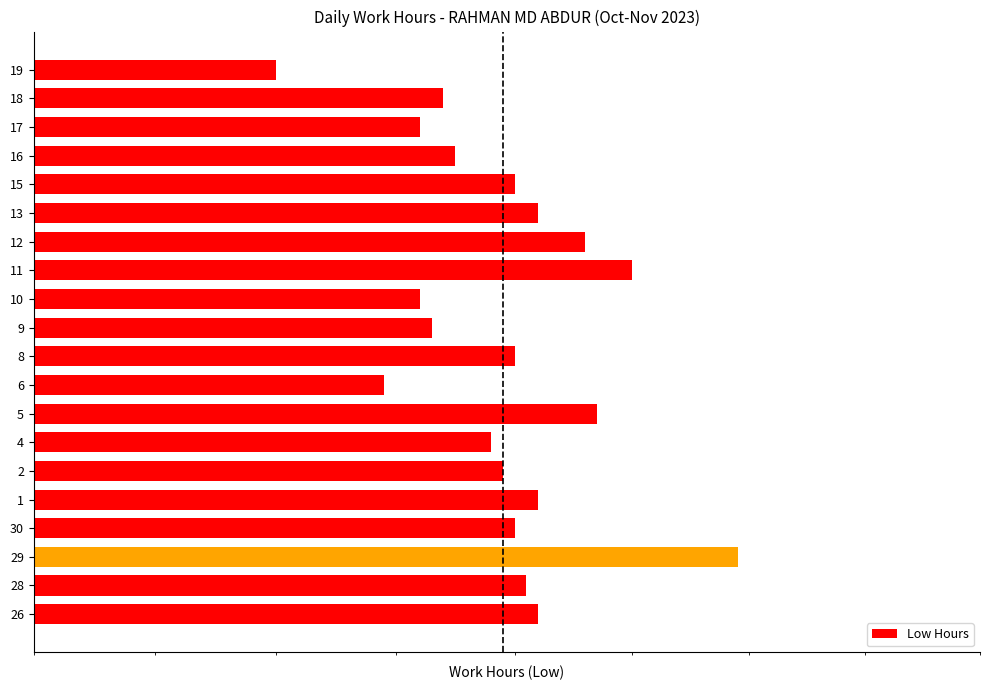

How many bars are there in total?

20